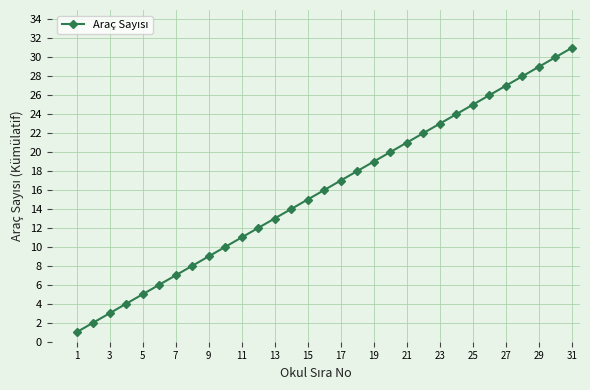

What is the average value?

16